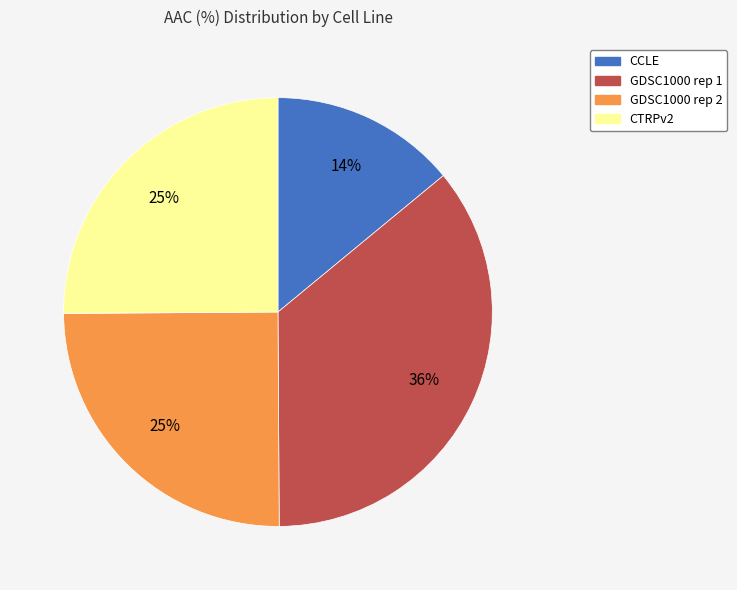

Combined, do CTRPv2 and CCLE account for over 50%?

No